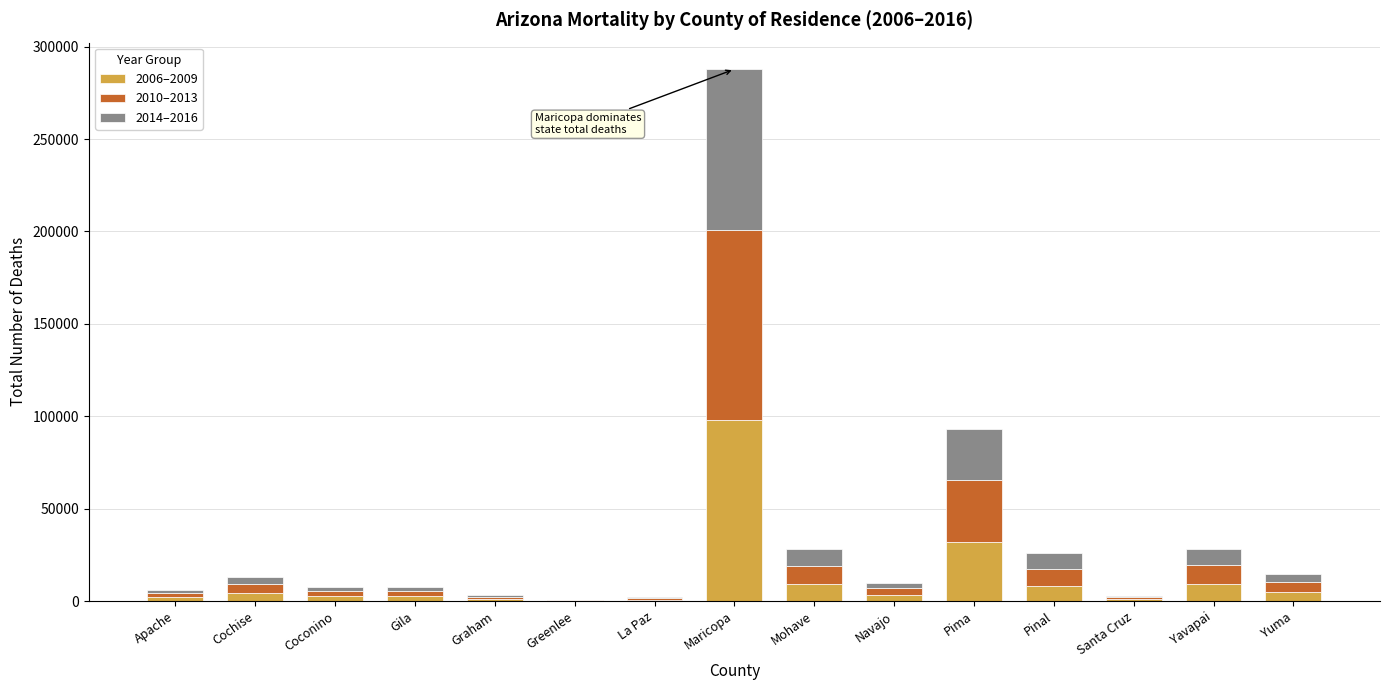

Which category has the highest value in the 2006–2009 series?

Maricopa